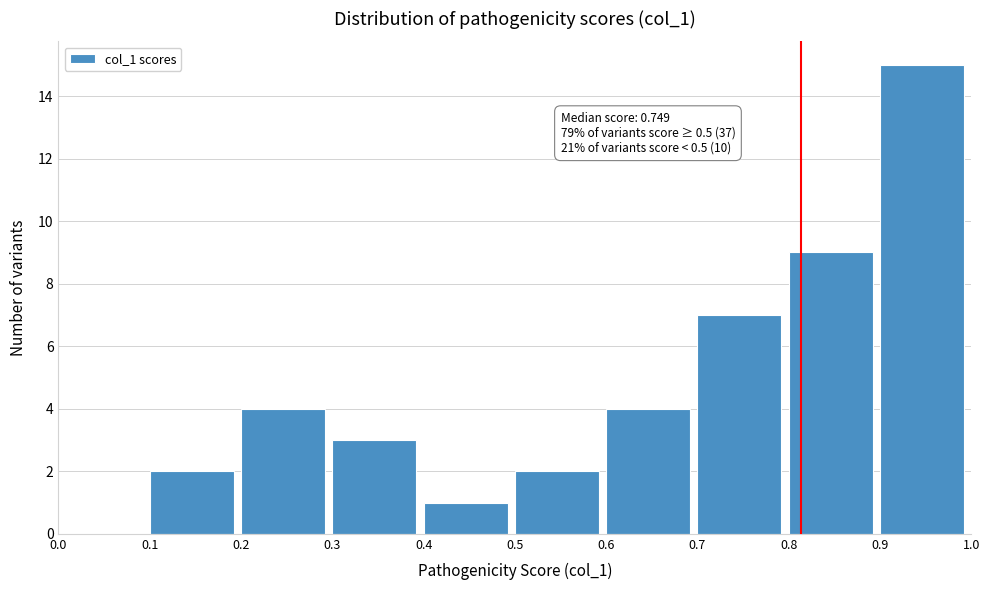

Which range on the x-axis has the tallest bar?

0.9 to 1.0